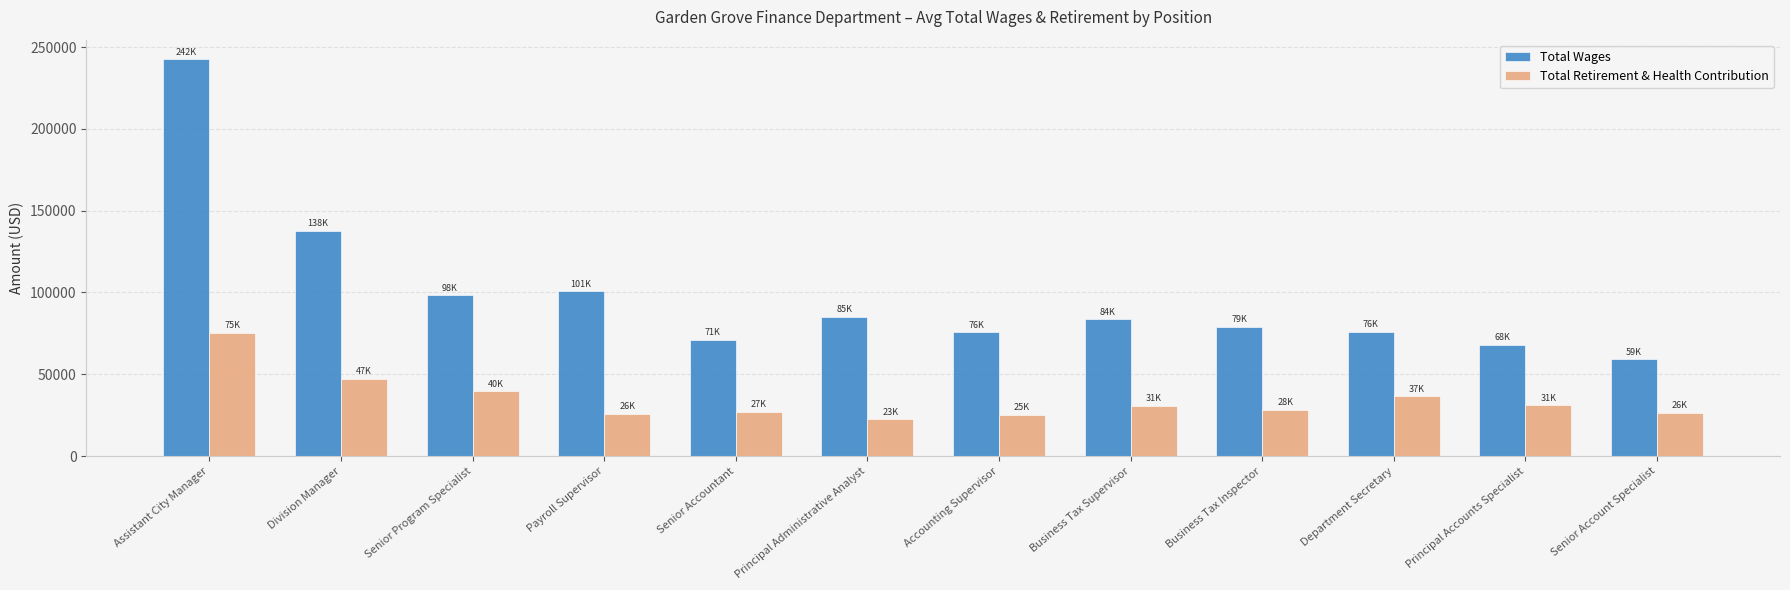

At which category is the sum across all series the highest?

Assistant City Manager